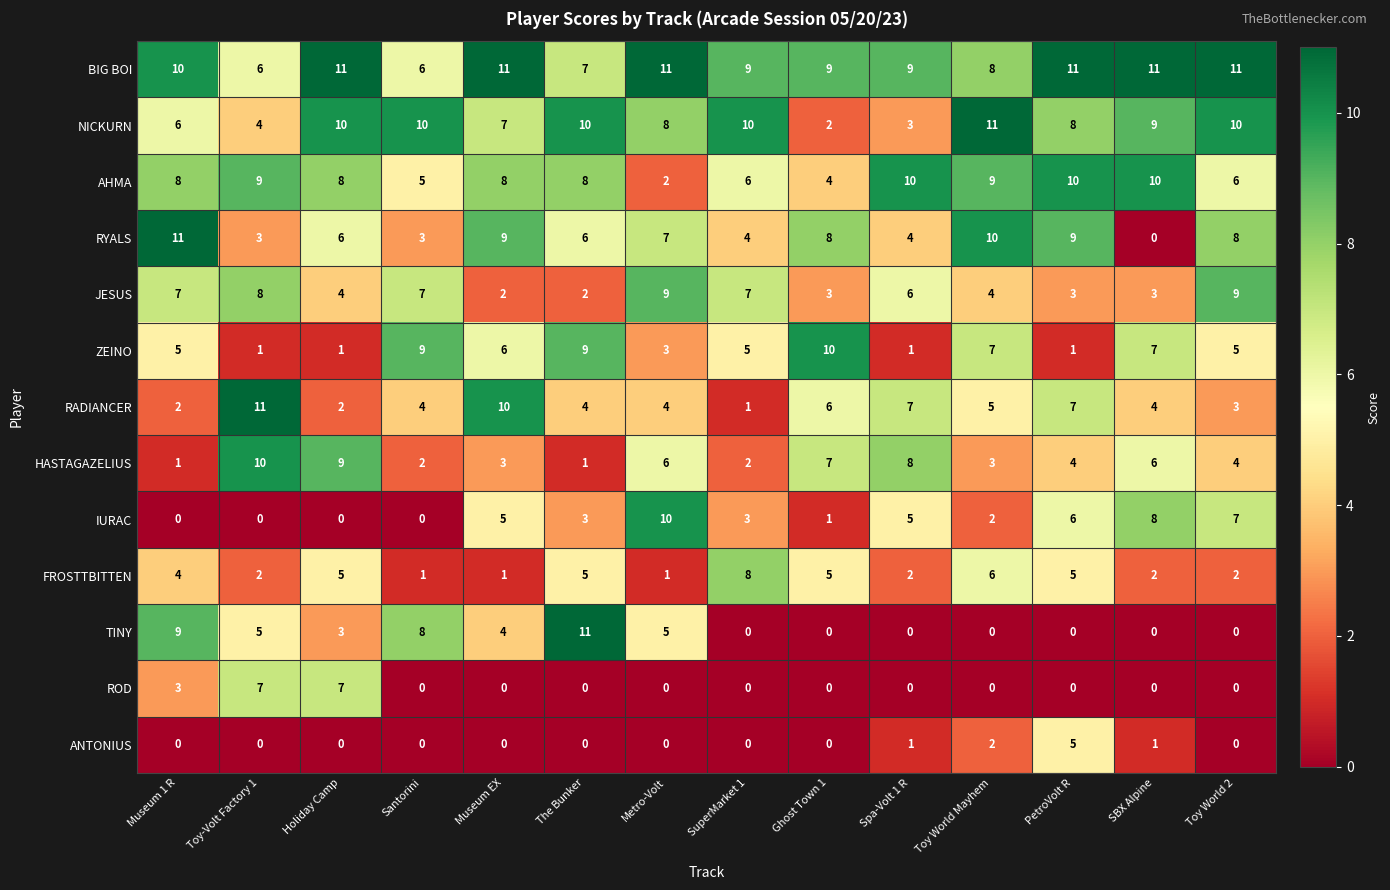

At how many categories does at least one series exceed 8?

14